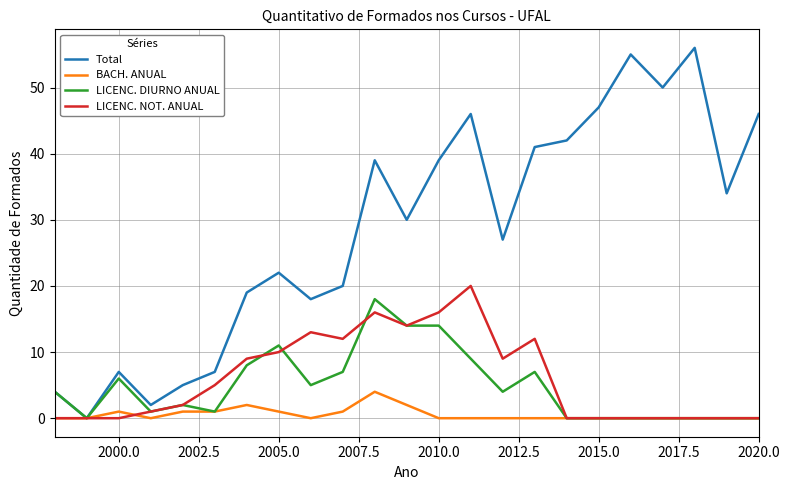

What is the difference between the second highest and second lowest values in the Total series?

53